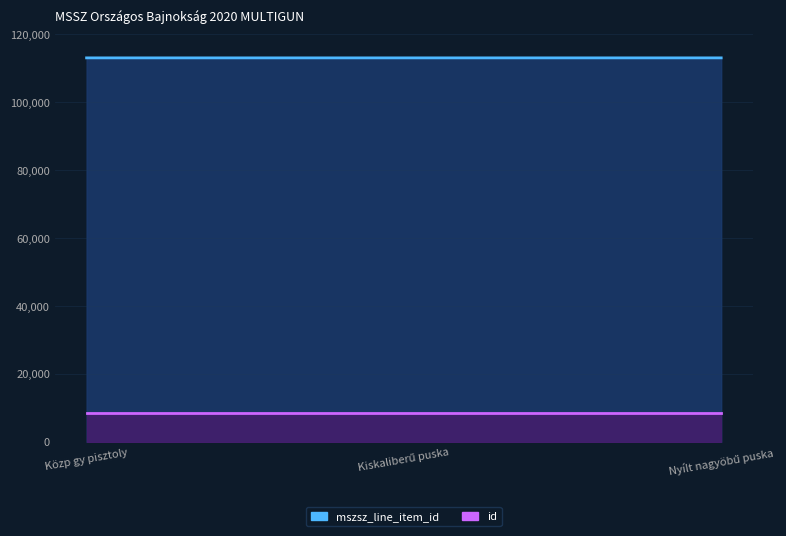

Approximately how many times larger is the value at Nyílt nagyöbű puska compared to Kiskaliberű puska?

1.0